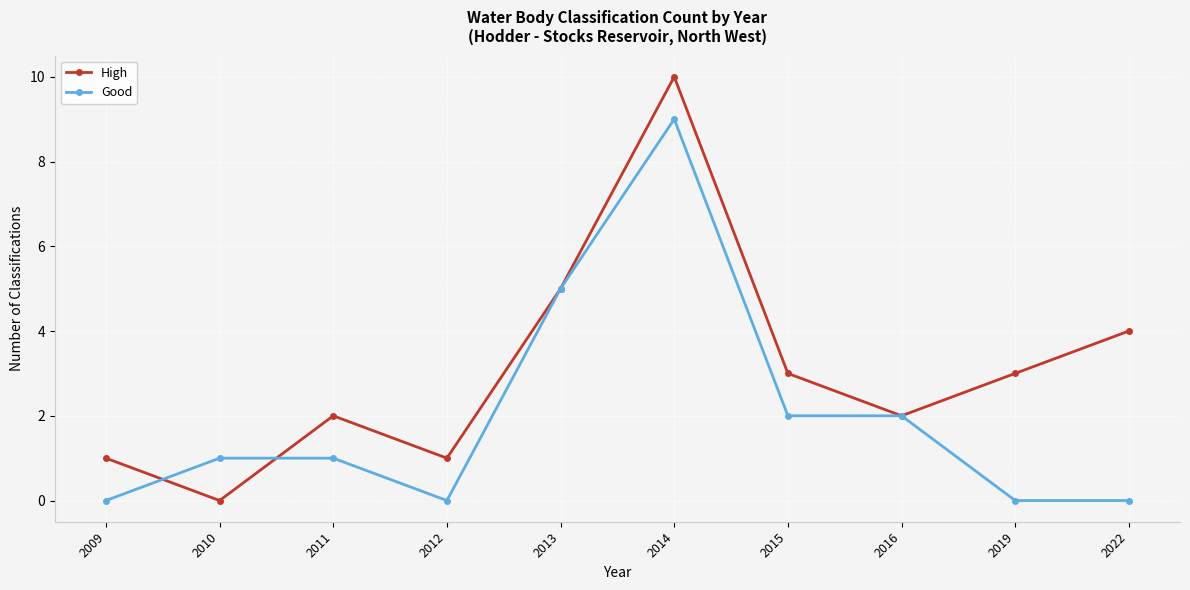

Is it true that High equals 1 at 2012?

True